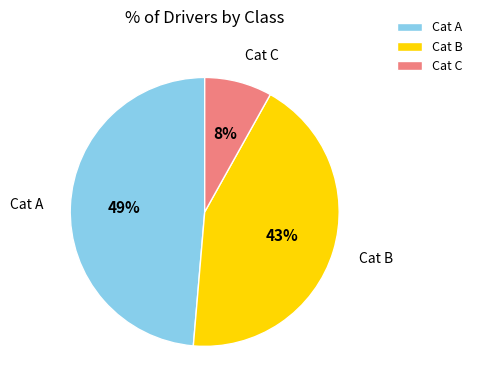

How many segments does this pie chart have?

3